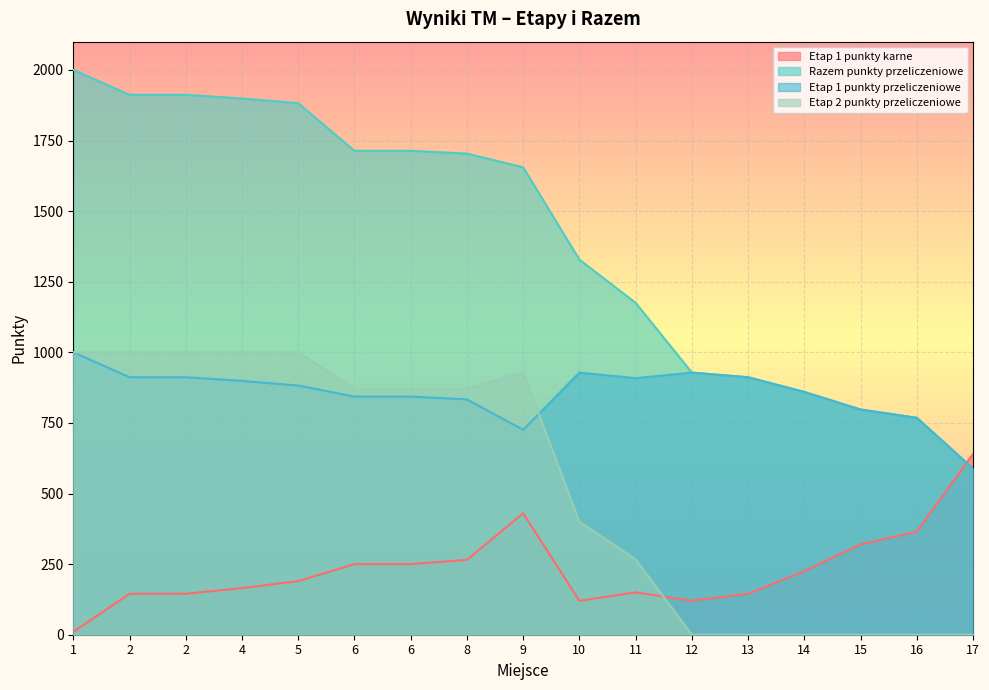

Which series has the largest range (max minus min)?

Razem punkty przeliczeniowe